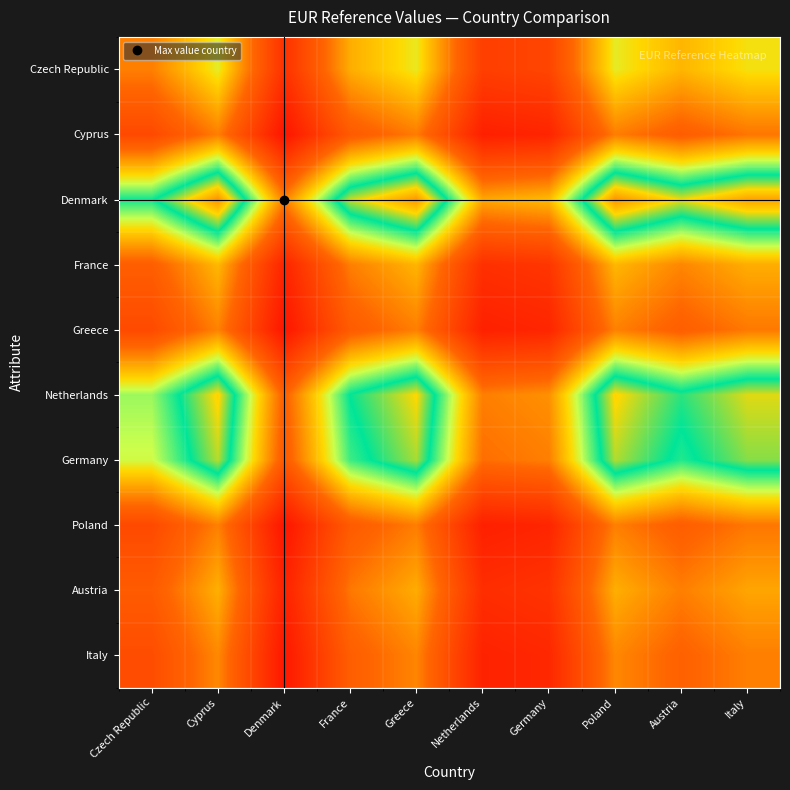

What is the difference between the highest and lowest values at Cyprus?

0.7